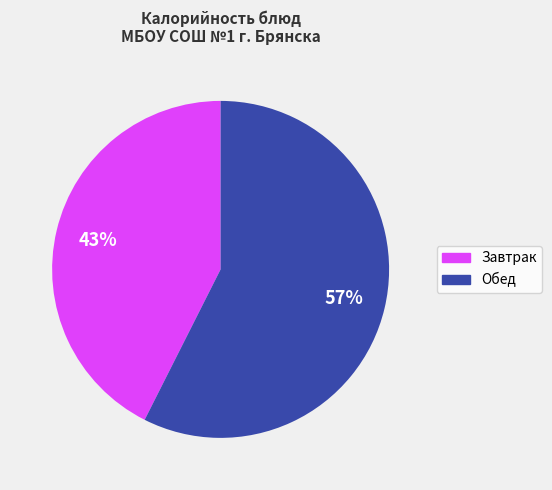

To the nearest percent, what is the average slice percentage?

50%